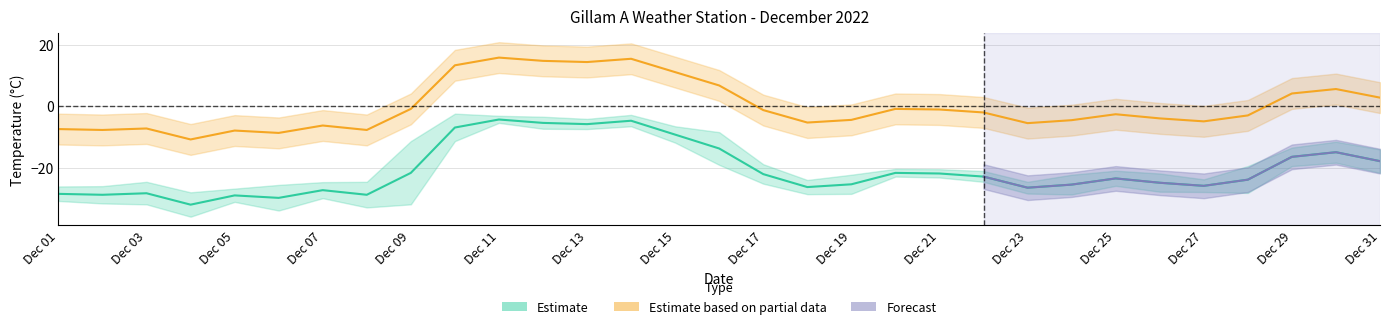

What value does the mean_temp series have at Dec 09?

-21.6